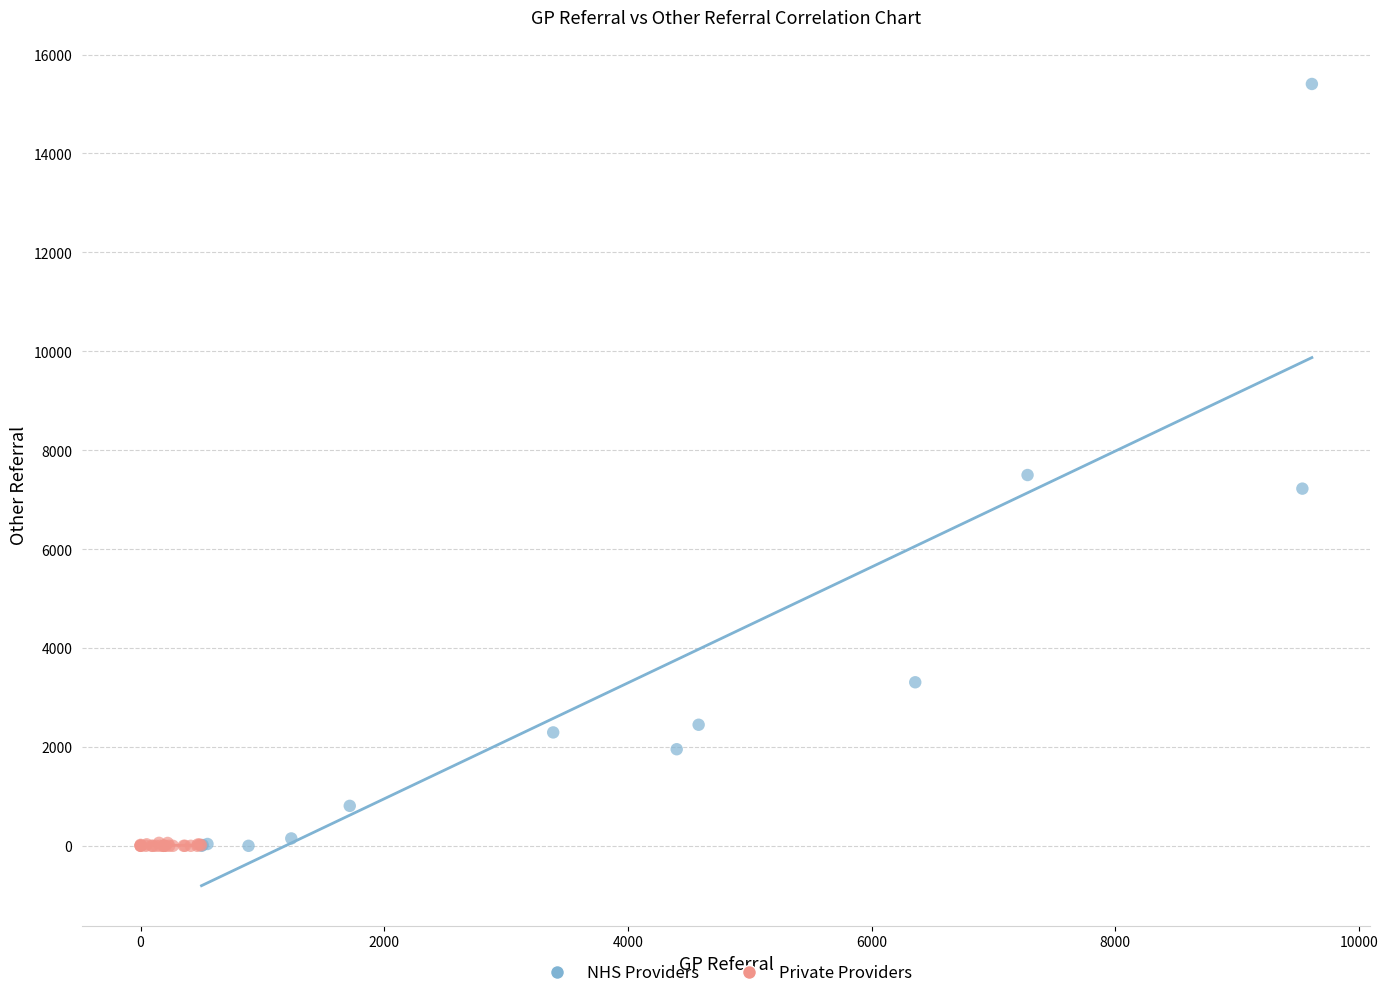

Which series reaches the maximum Y coordinate?

NHS Providers